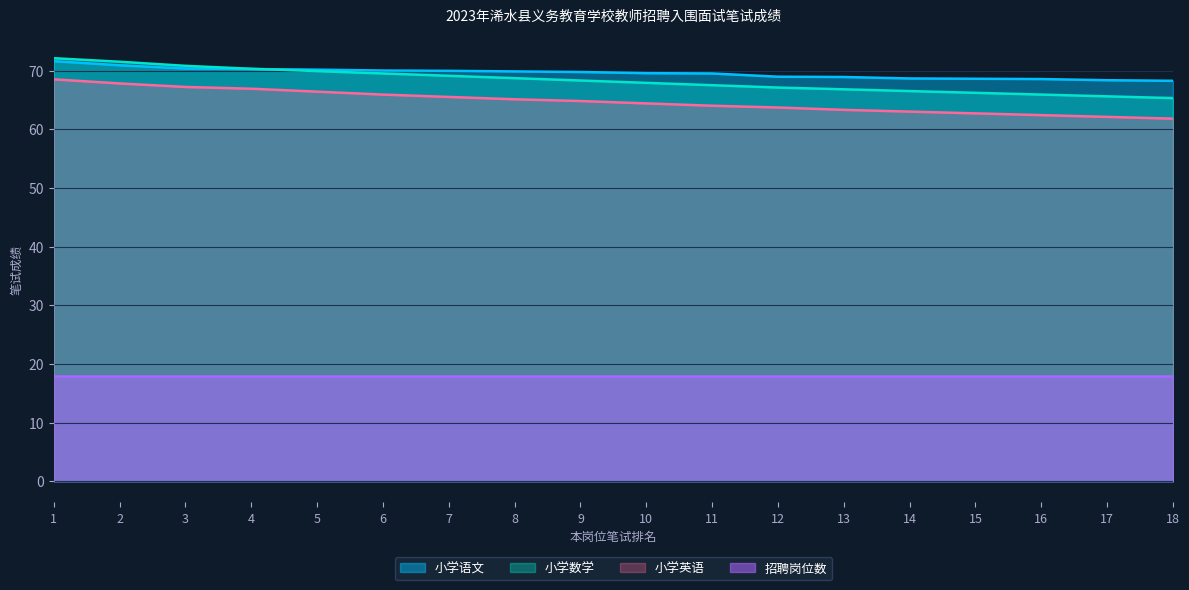

List the labels in order of 小学英语 value, smallest first.

18, 17, 16, 15, 14, 13, 12, 11, 10, 9, 8, 7, 6, 5, 4, 3, 2, 1